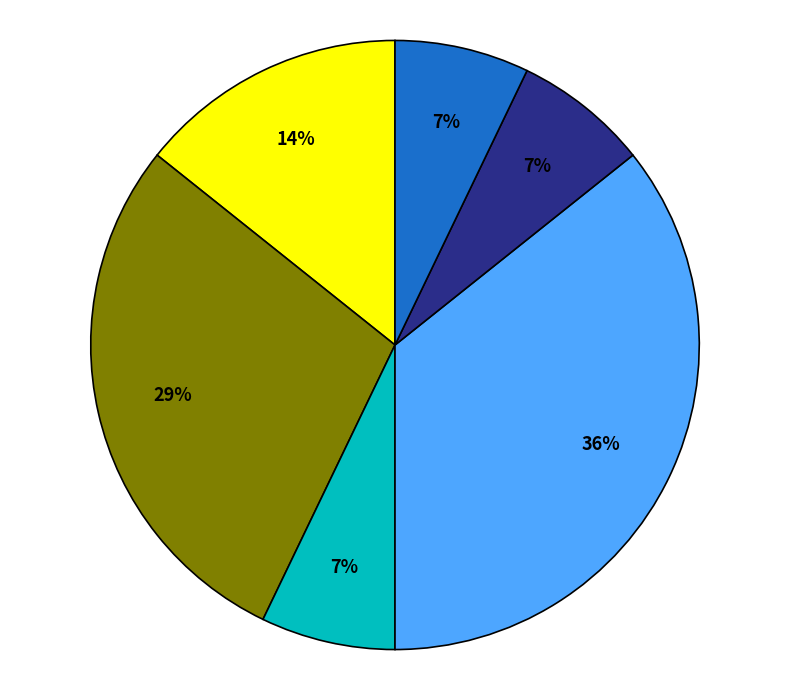

To the nearest percent, what is the average slice percentage?

17%